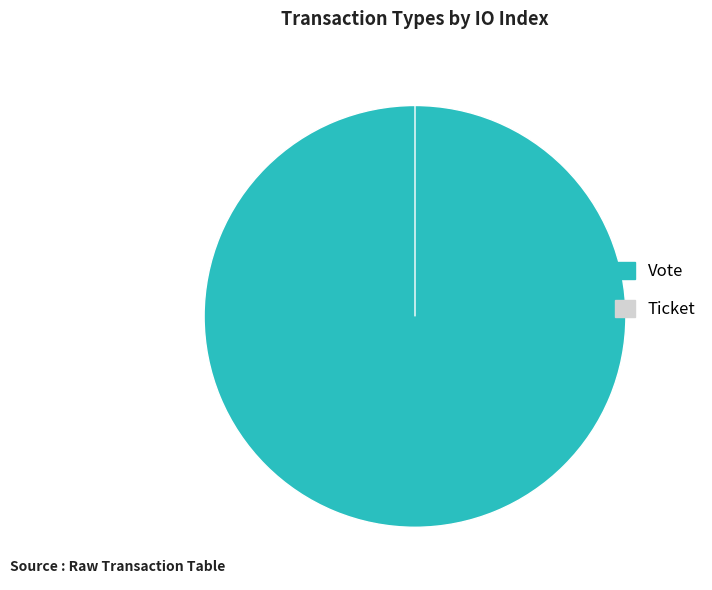

Which has a higher value, Ticket or Vote?

Vote